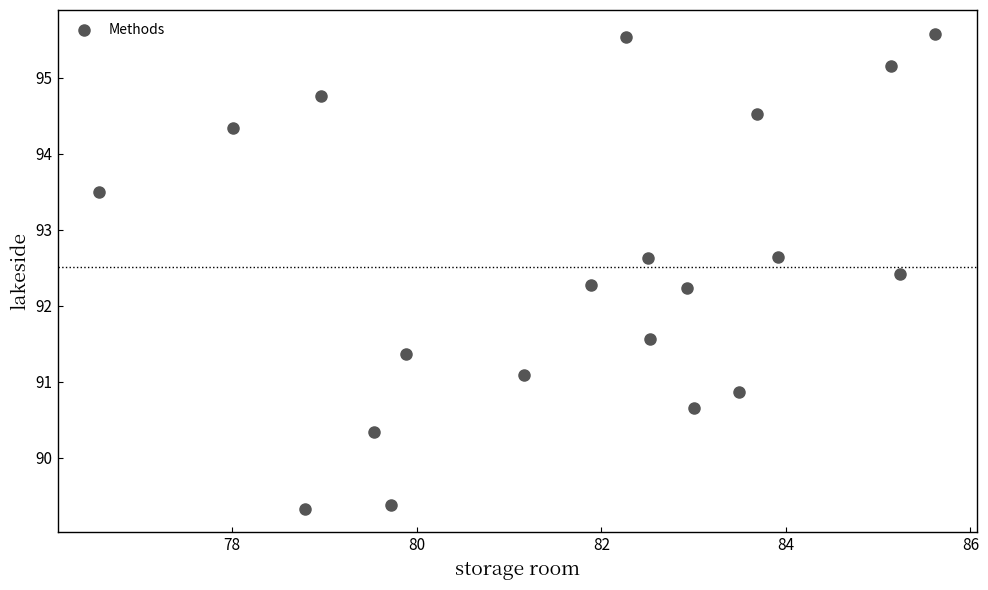

What is the range of X values (max minus min)?

9.1